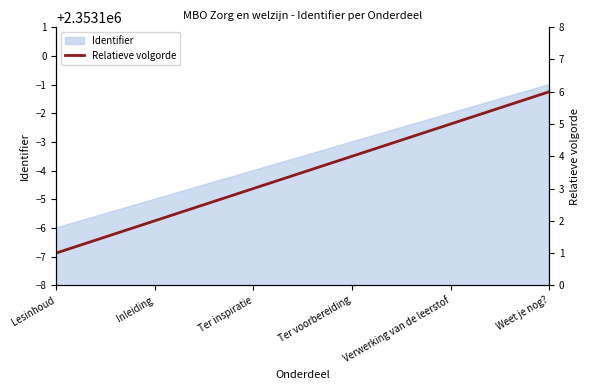

Does the chart have visible grid lines?

No